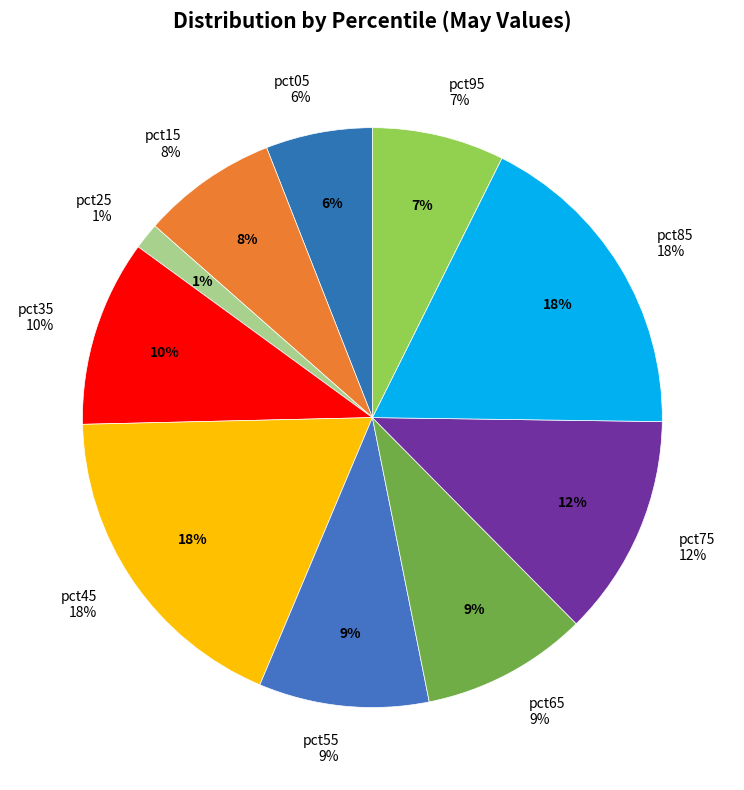

To the nearest percent, what percentage of the pie is pct65?

9%